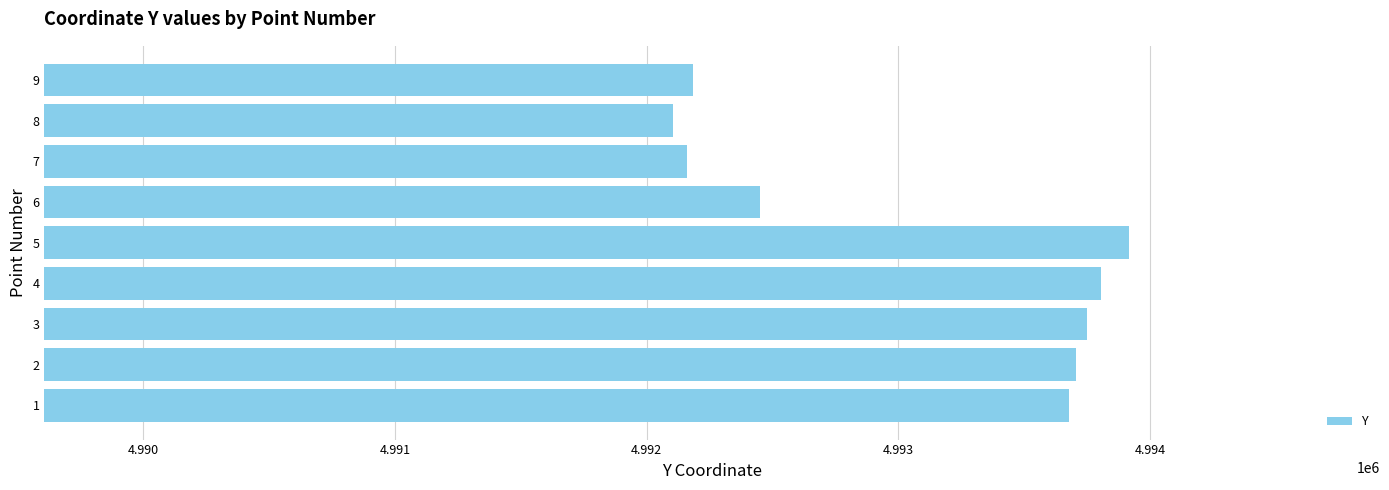

Between 3 and 6, which is larger?

3